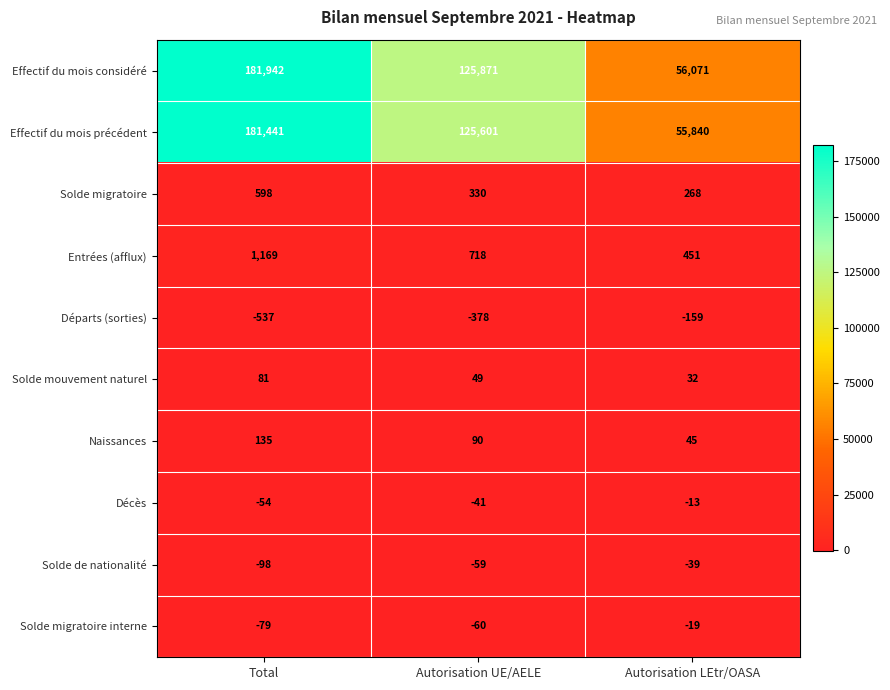

Which series changed the most between Total and Autorisation LEtr/OASA?

Effectif du mois considéré